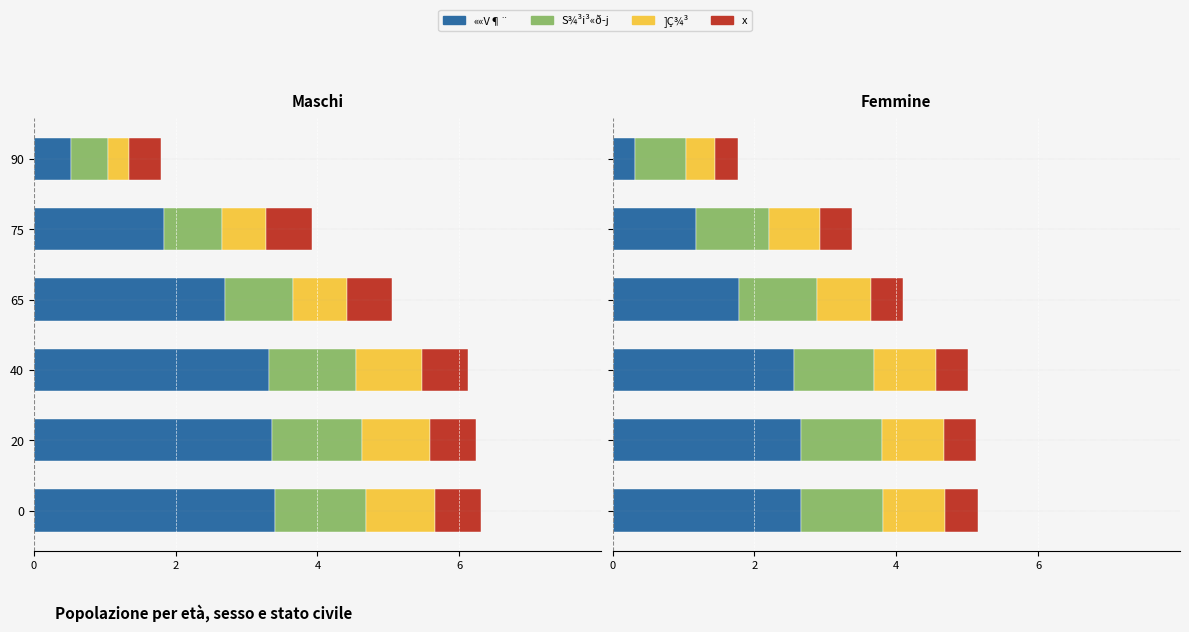

What are all the series names shown in the legend?

««V¶¨, S¾³i³«ð­j, ]Ç¾³, x